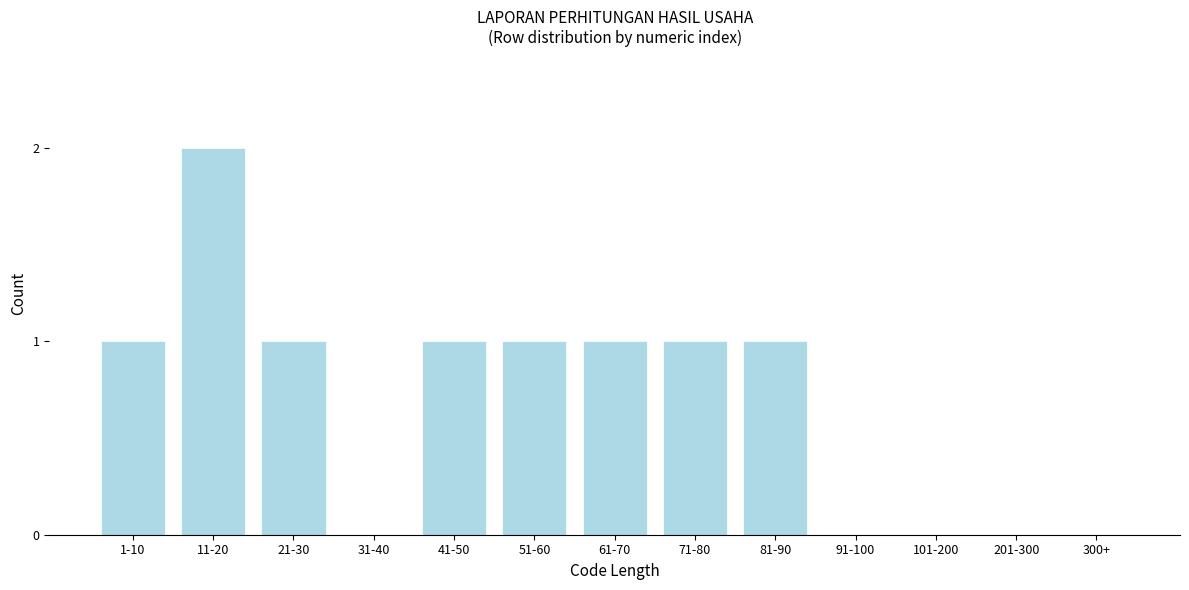

Reading left to right, list all the values displayed in this chart.

1-10=1	11-20=2	21-30=1	31-40=0	41-50=1	51-60=1	61-70=1	71-80=1	81-90=1	91-100=0	101-200=0	201-300=0	300+=0